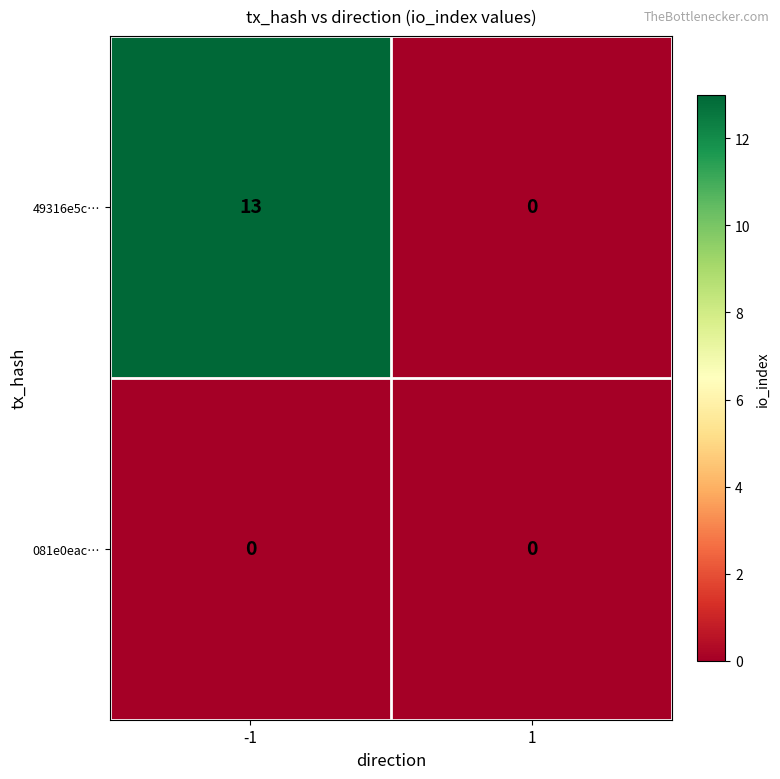

List the series in order of their peak value, highest first.

49316e5c…, 081e0eac…